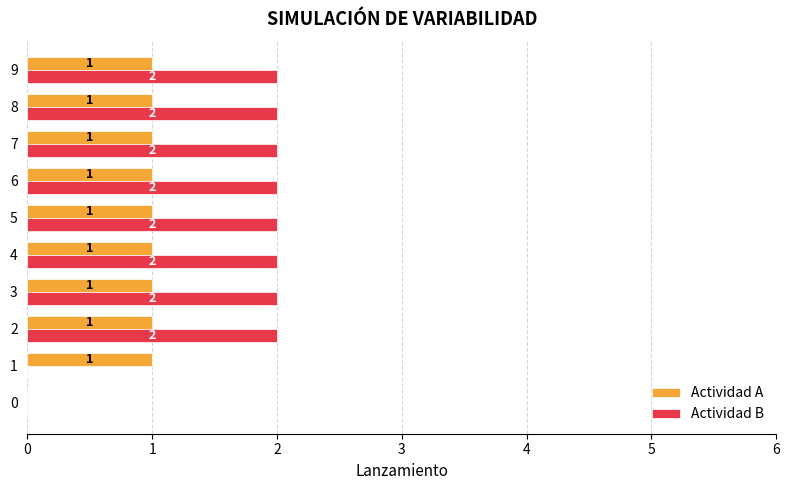

Which series changed the most between 0 and 9?

Actividad B